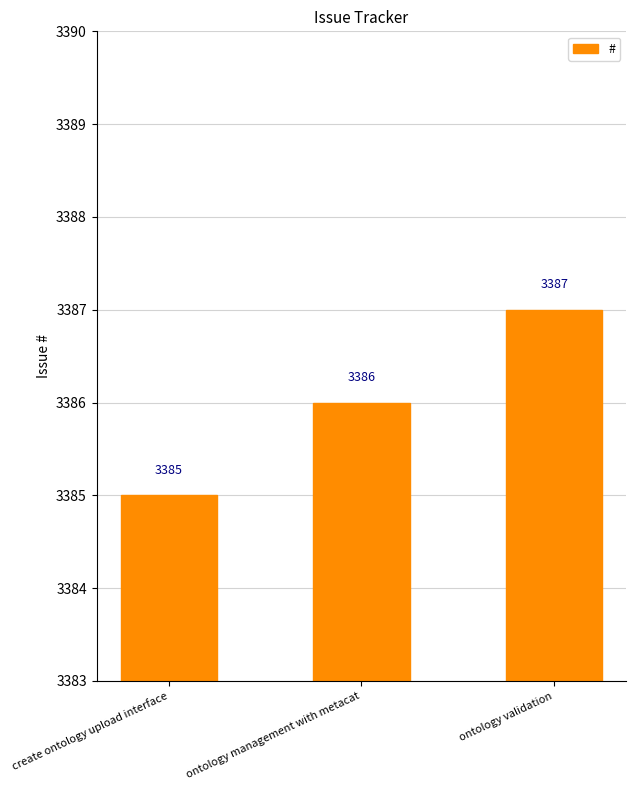

How many values are between 3385 and 3387?

3